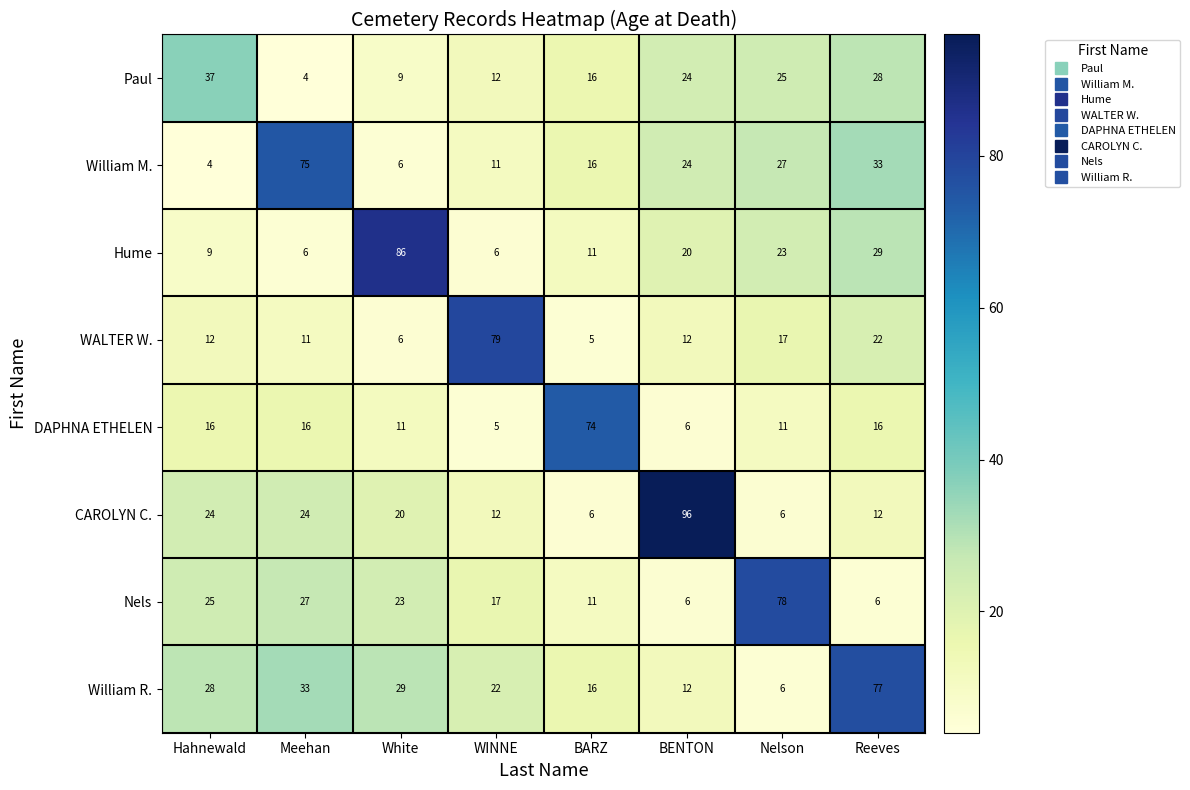

At Reeves, list the series in order from smallest to largest.

Nels, CAROLYN C., DAPHNA ETHELEN, WALTER W., Paul, Hume, William M., William R.